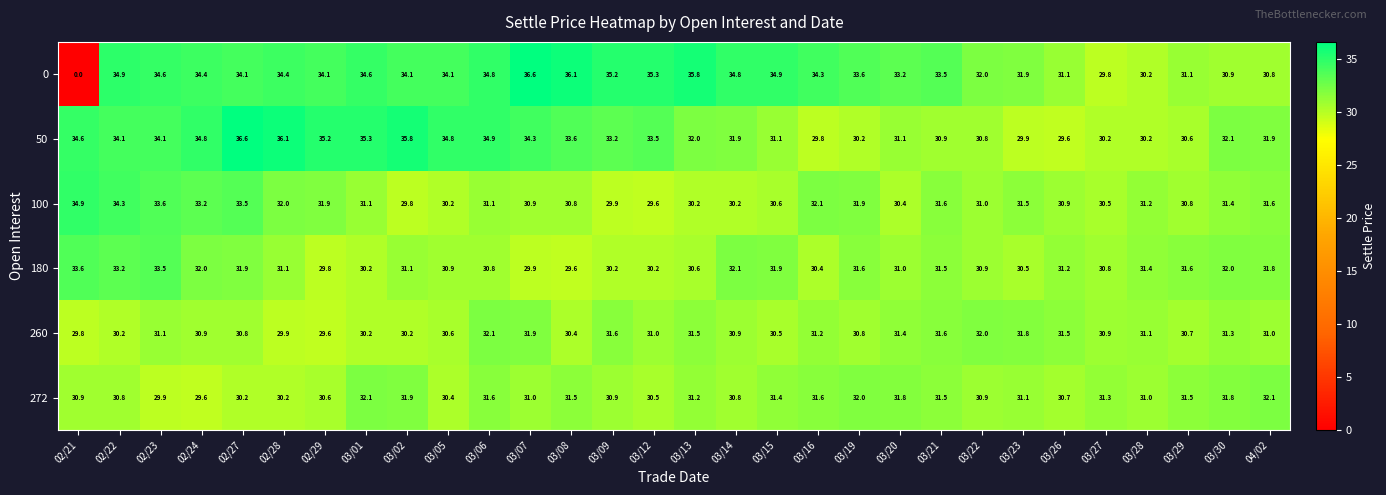

Is it true that 260 equals 30.8 at 03/19?

True